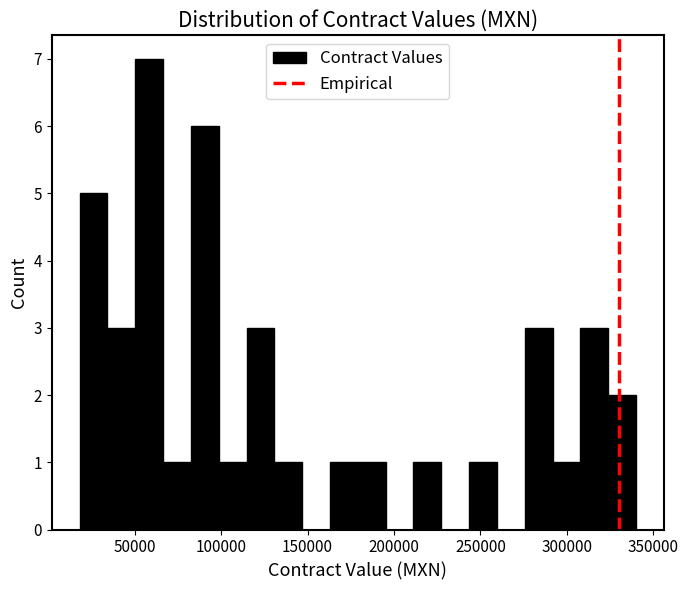

Around what value on the x-axis is the tallest bar? Give the approximate position of its centre, as read against the axis.

60000